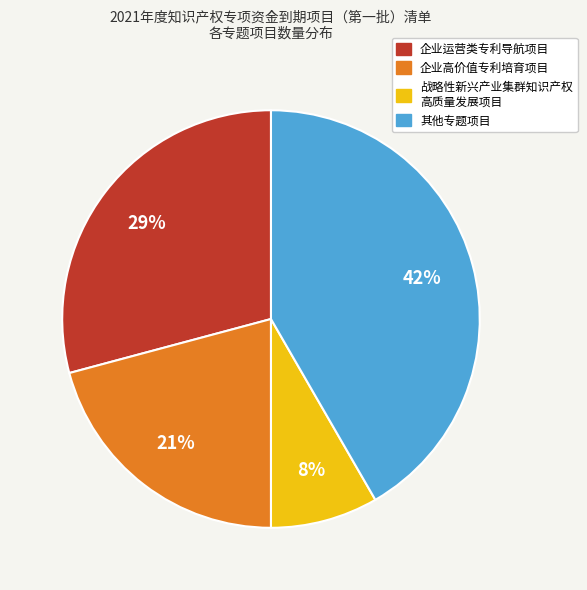

To the nearest percent, what is the average slice percentage?

25%